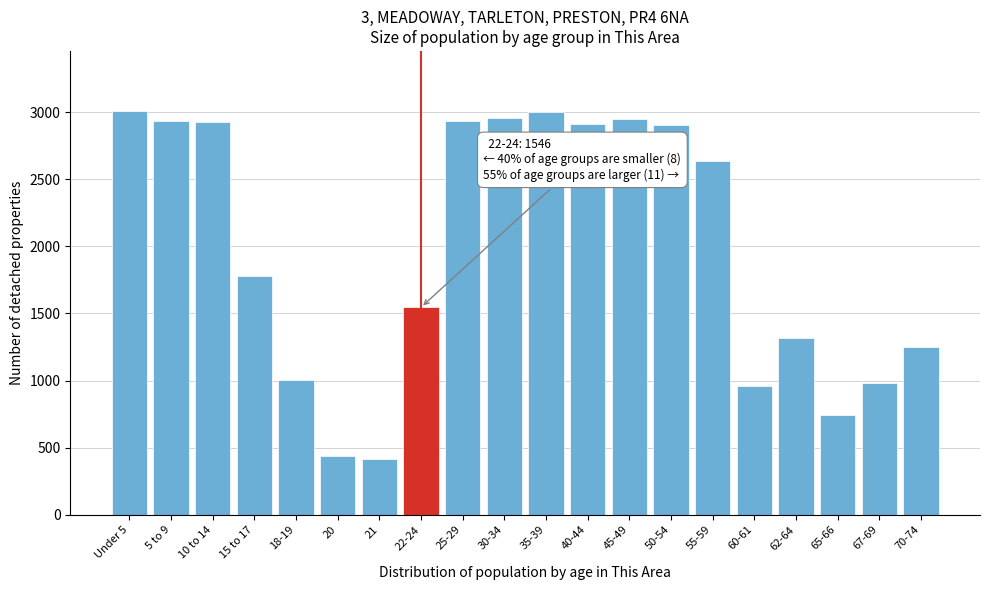

What is the label of the 9th bar from the right?

40-44